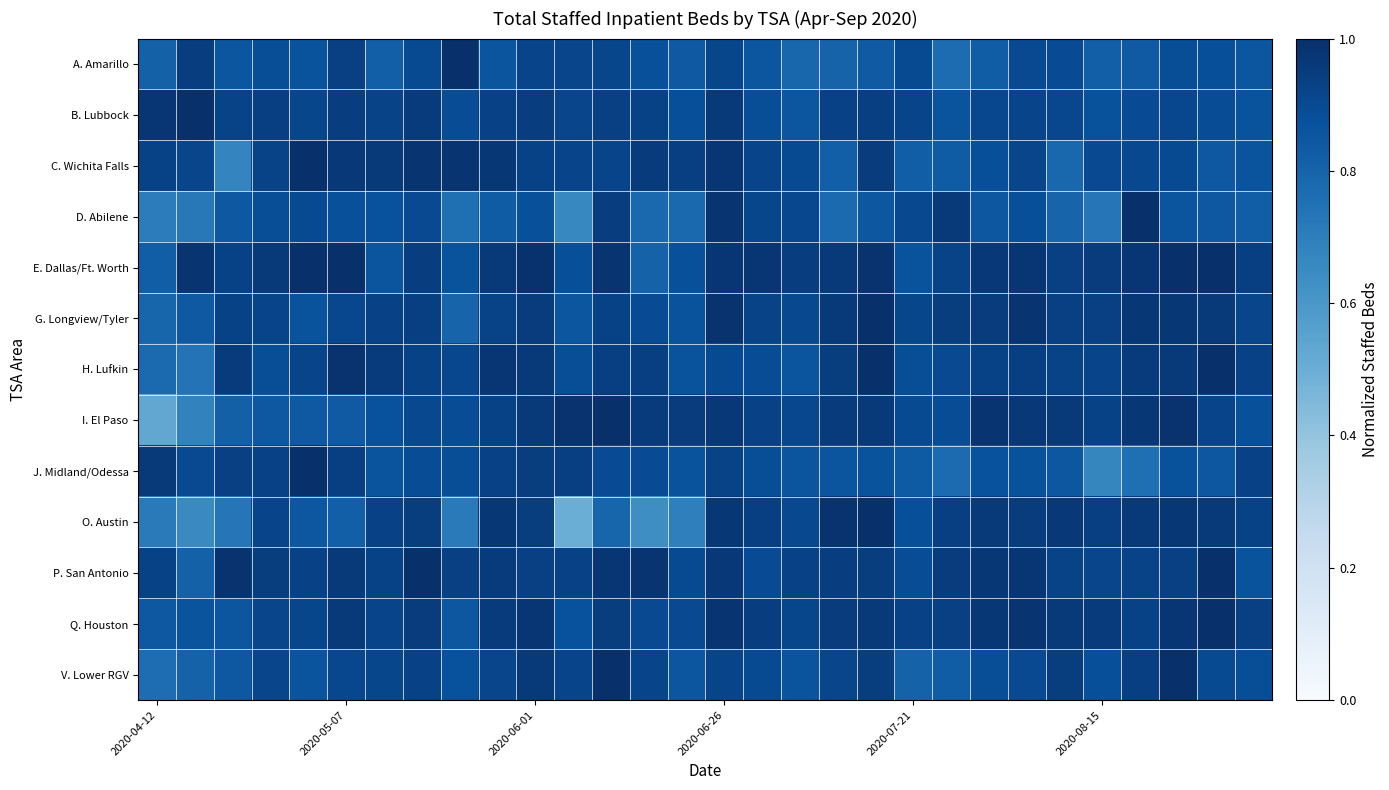

What is the smallest value displayed?

0.5